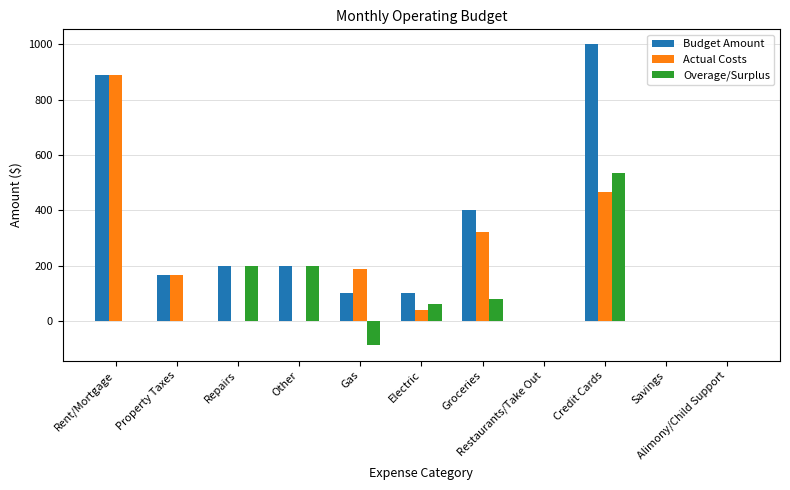

What is the average value of the Budget Amount series?

278